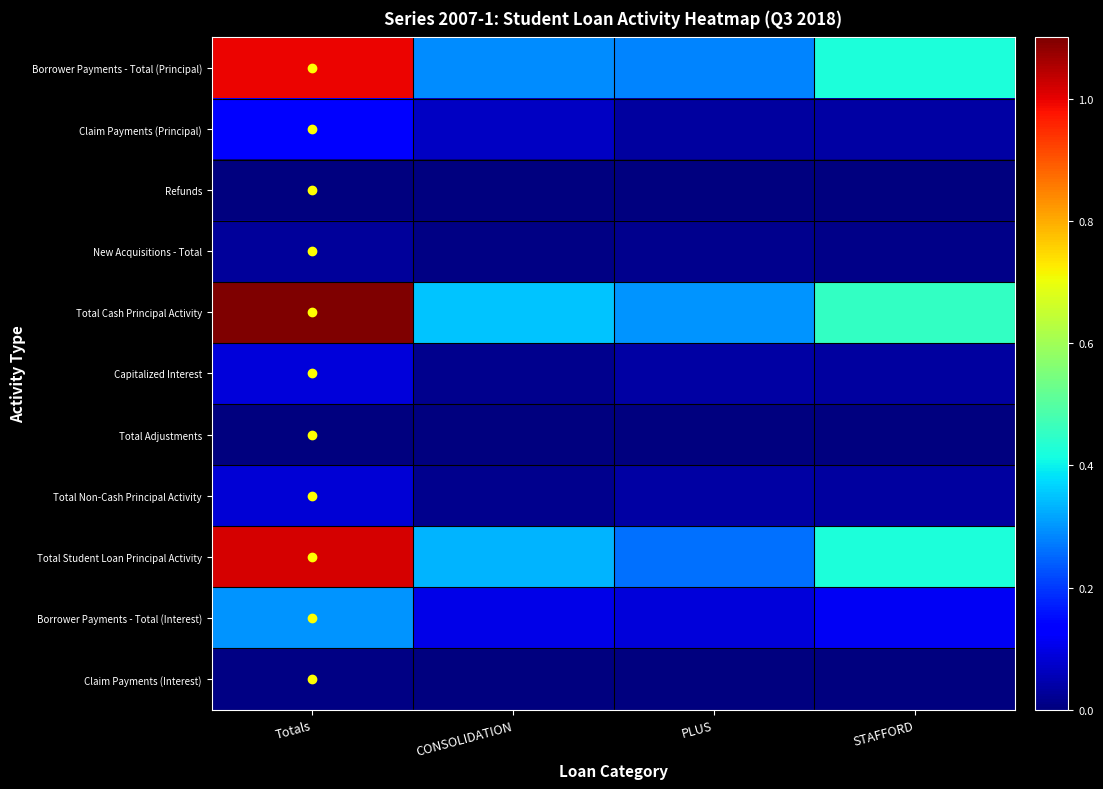

Which label corresponds to the largest value in the chart?

Totals